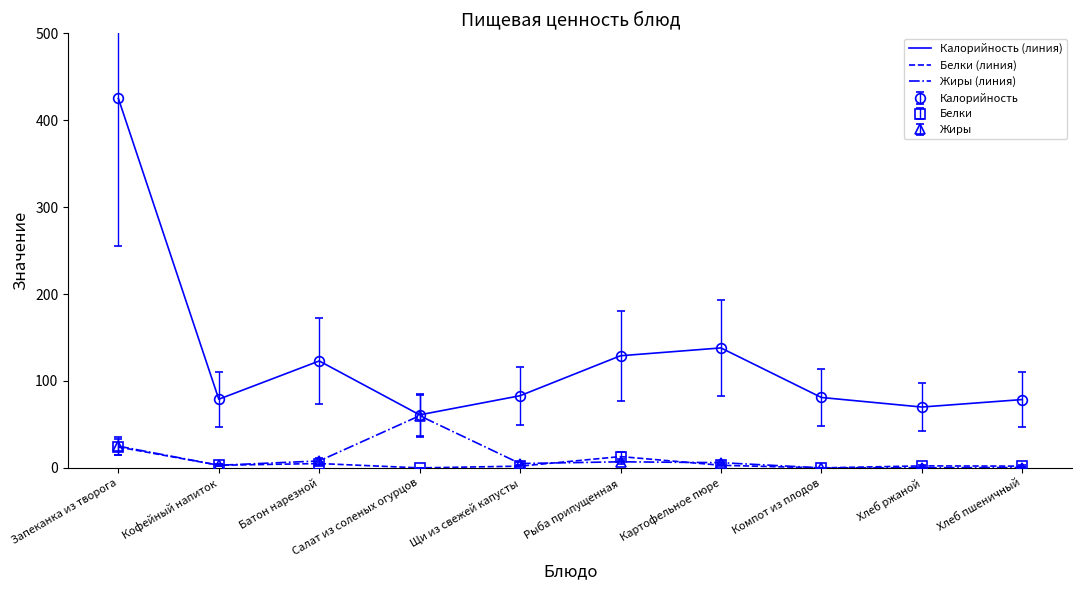

What is the value of the Белки (линия) point at the 9th from the left?

2.3